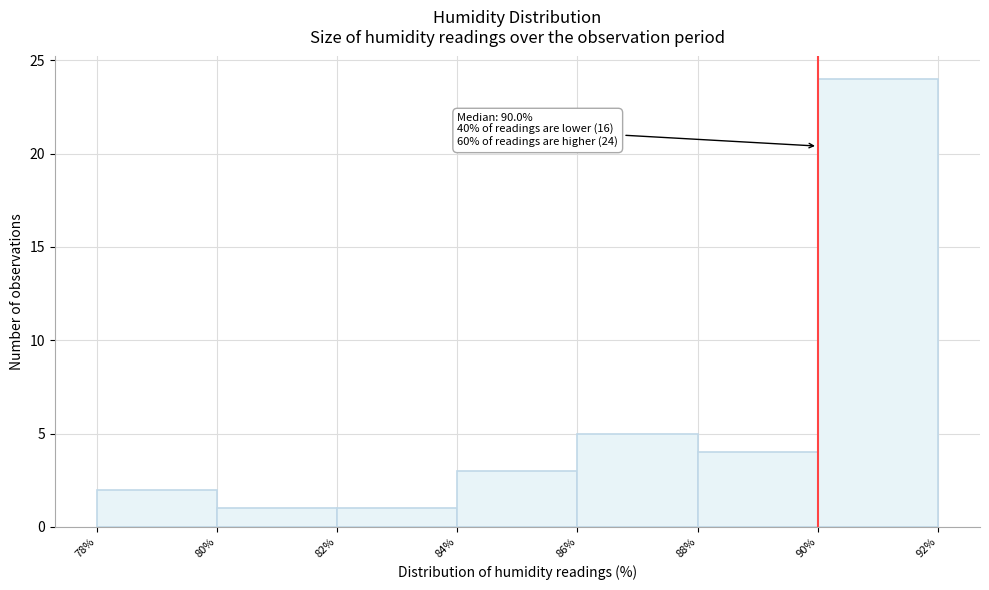

Which range on the x-axis has the tallest bar?

90% to 92%